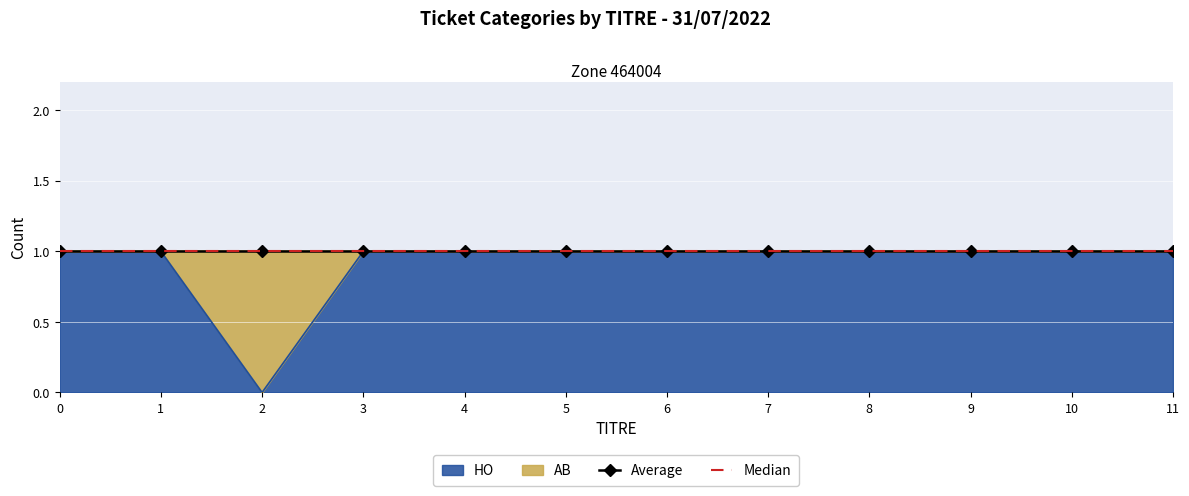

What is the sum of the values at 7 and 11?

2